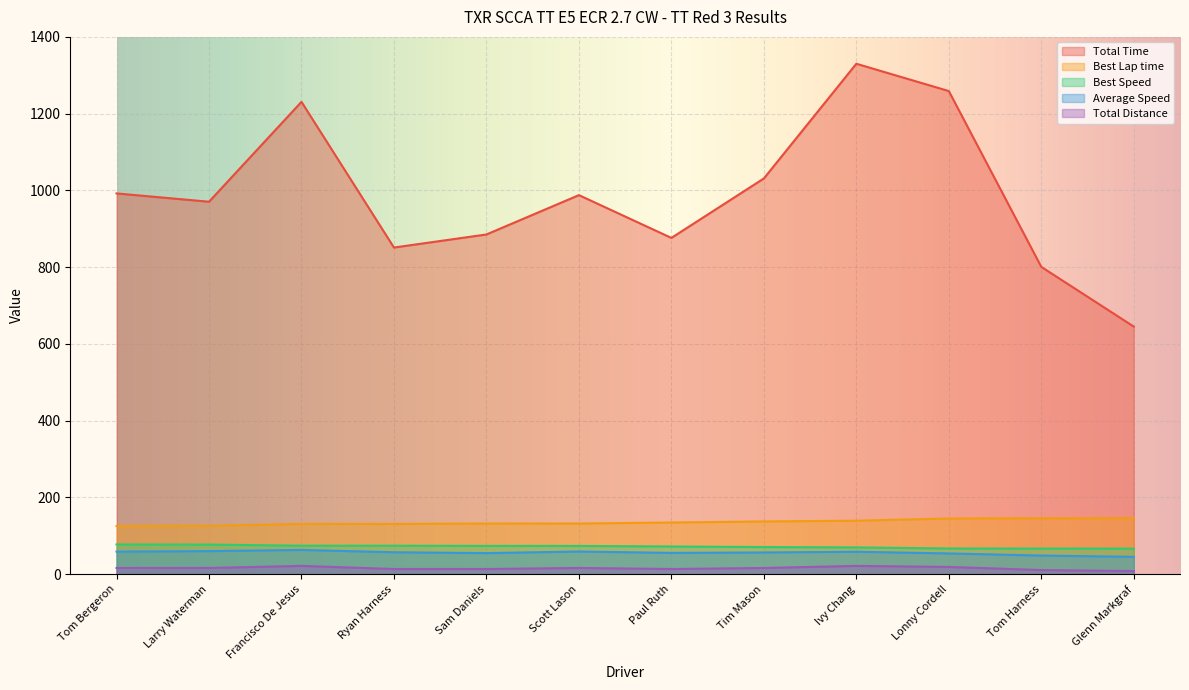

Is the value of Total Time at Tom Harness greater than the value of Average Speed at Scott Lason?

Yes